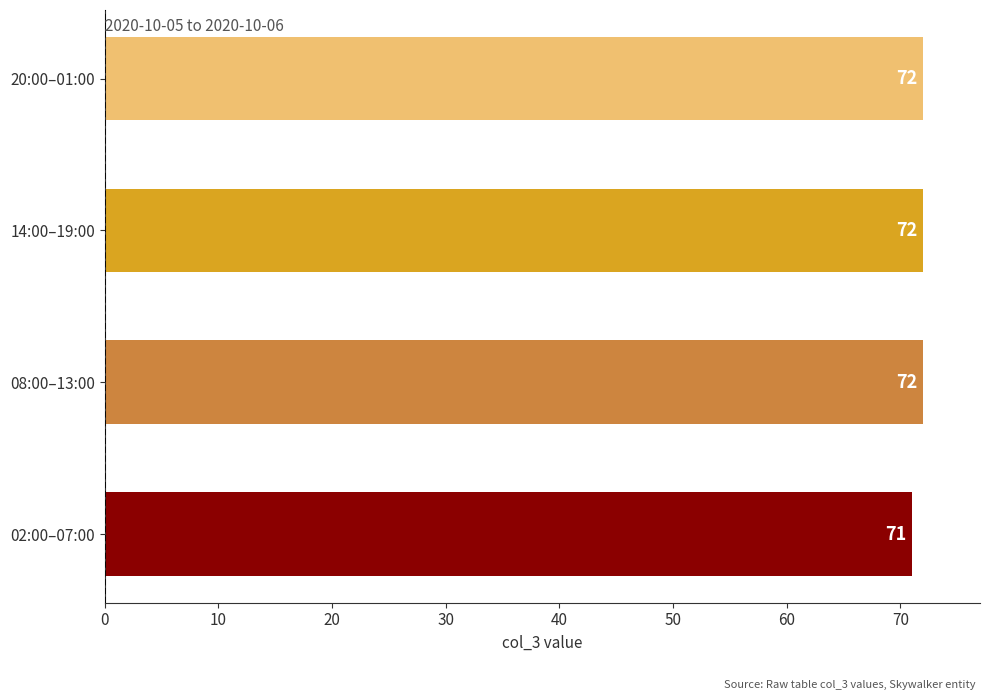

How many bars are there in total?

4